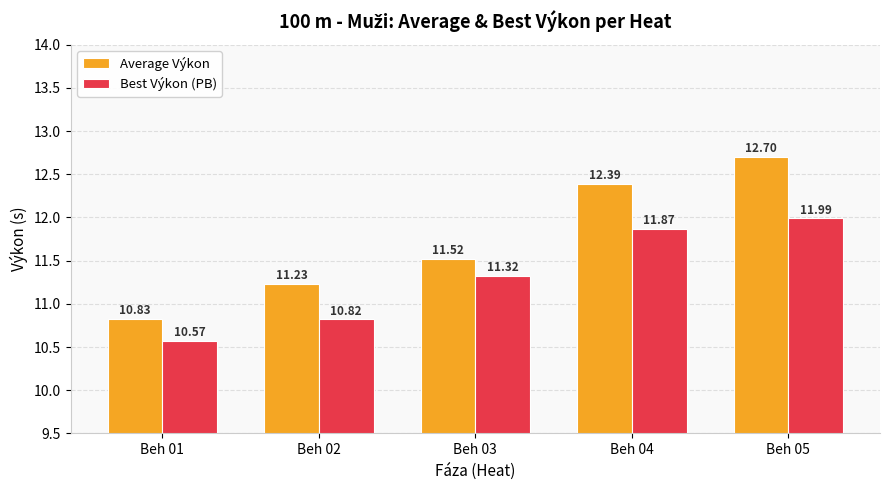

What is the total value across all series at Beh 03?

22.8